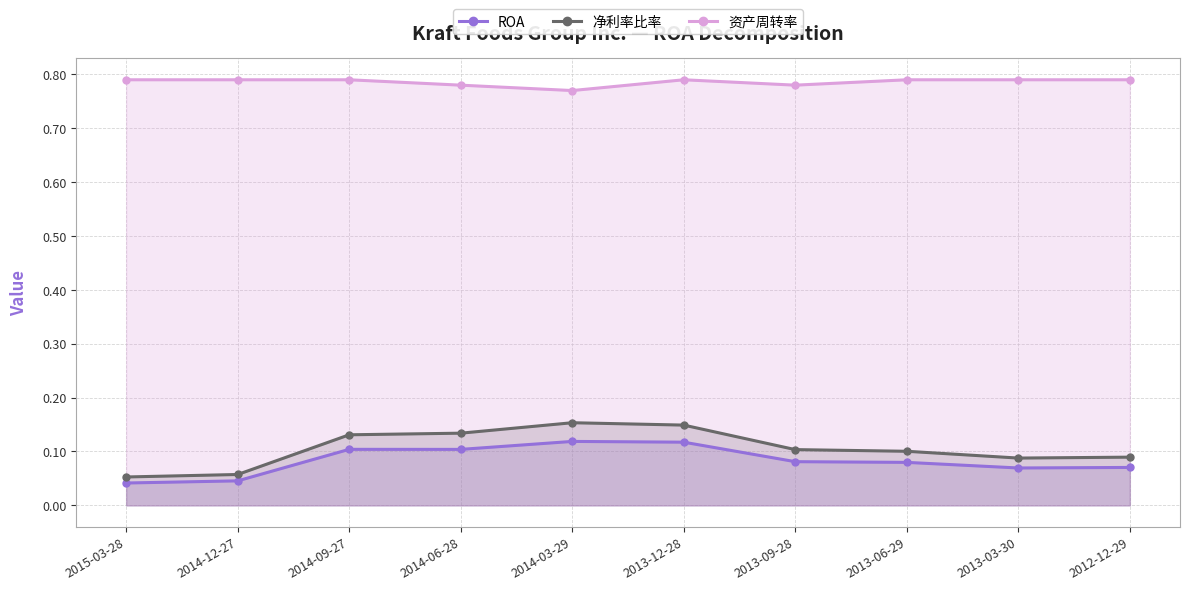

Count the number of data series in this chart.

3